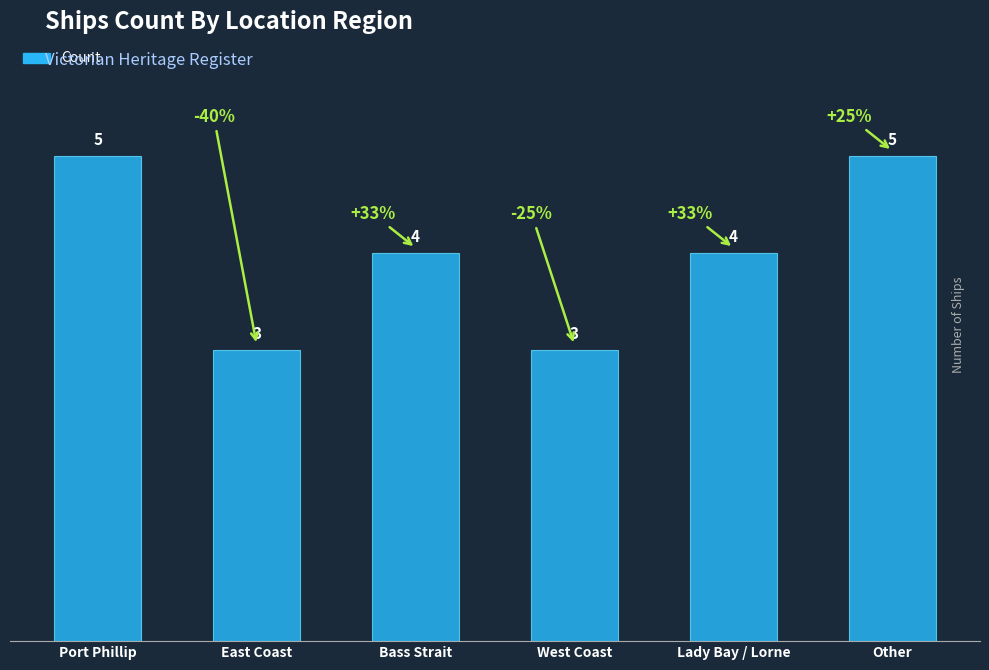

What is the ratio of the value at Bass Strait to the value at Port Phillip?

0.8